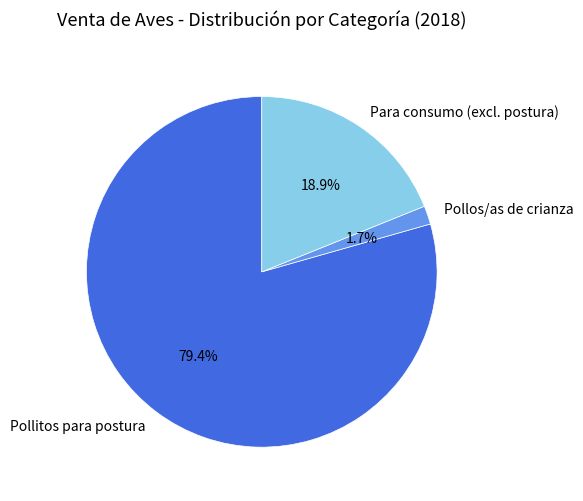

To the nearest percent, what is the average slice percentage?

33%